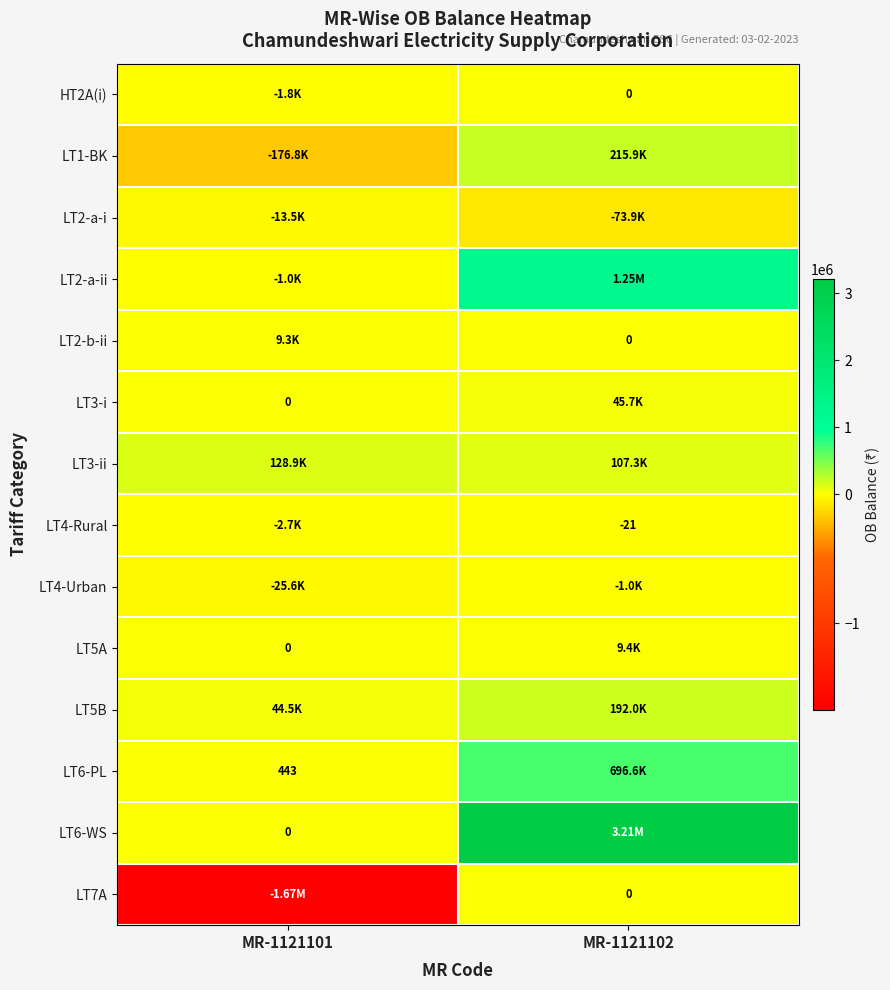

At which category is the sum across all series the highest?

MR-1121102